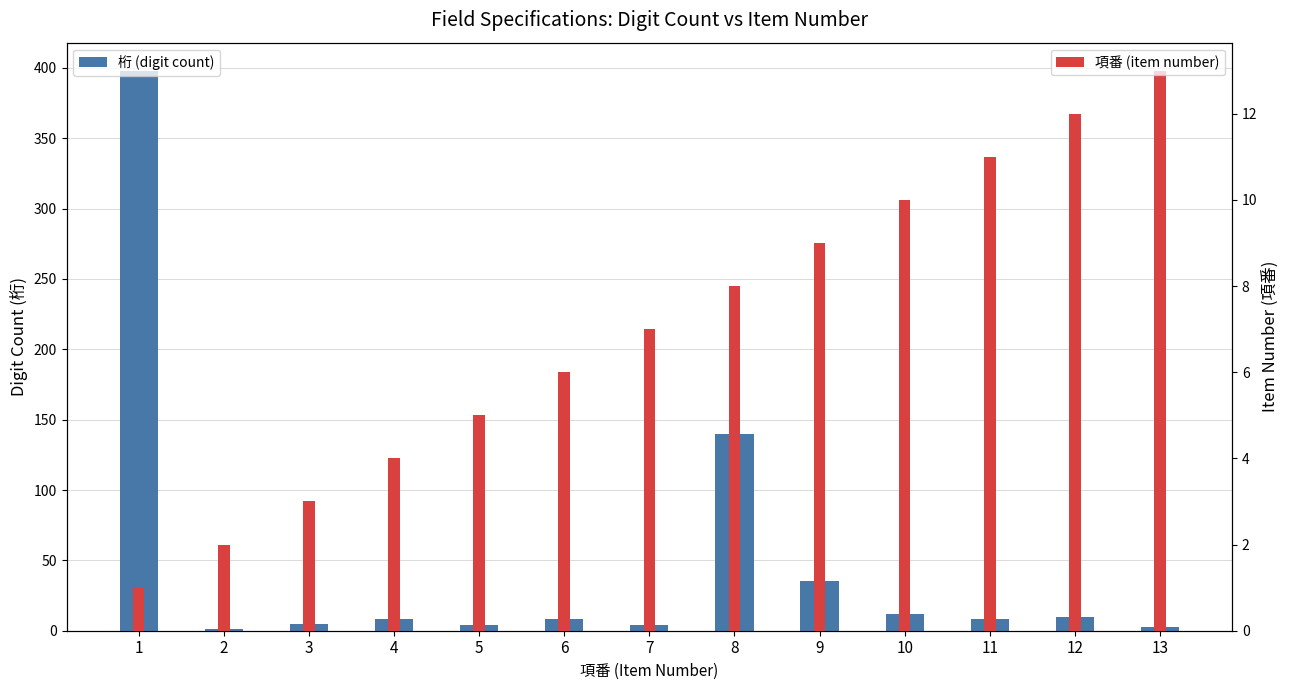

Which label corresponds to the smallest value in the chart?

2